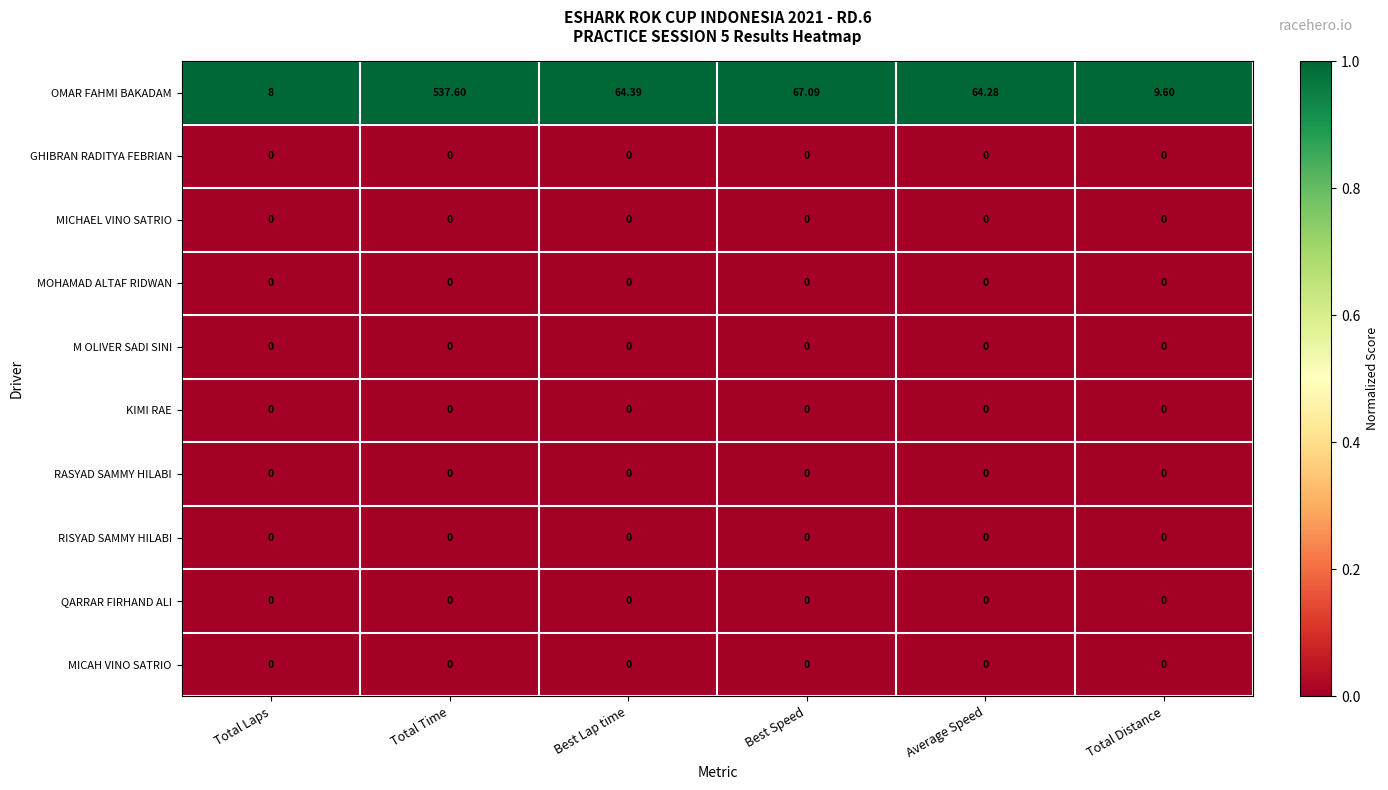

Which category has the lowest value in the OMAR FAHMI BAKADAM series?

Total Laps